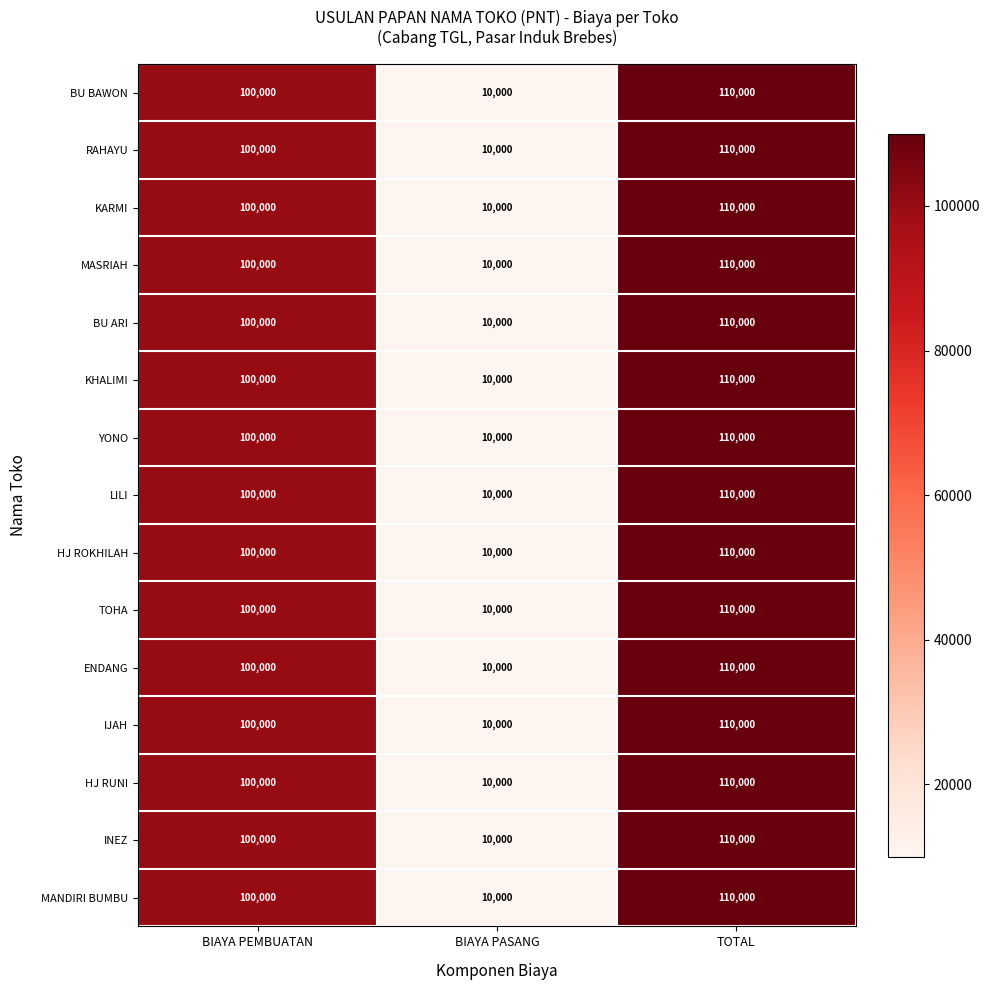

Rank the categories by ENDANG value from highest to lowest.

TOTAL, BIAYA PEMBUATAN, BIAYA PASANG